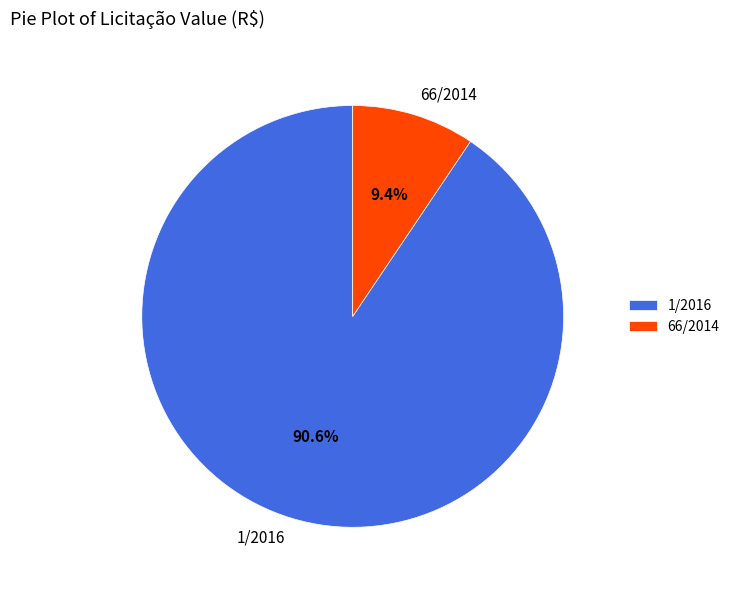

Count the number of slices in the pie.

2